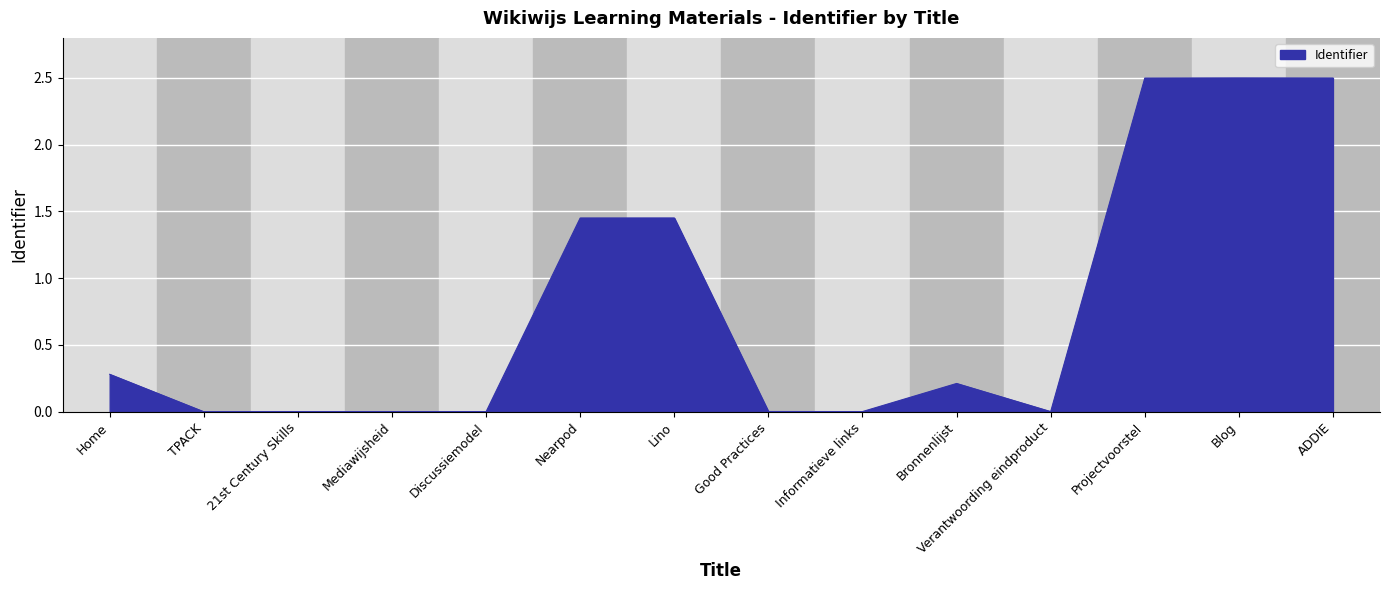

What is the difference between the maximum and minimum values?

2.5